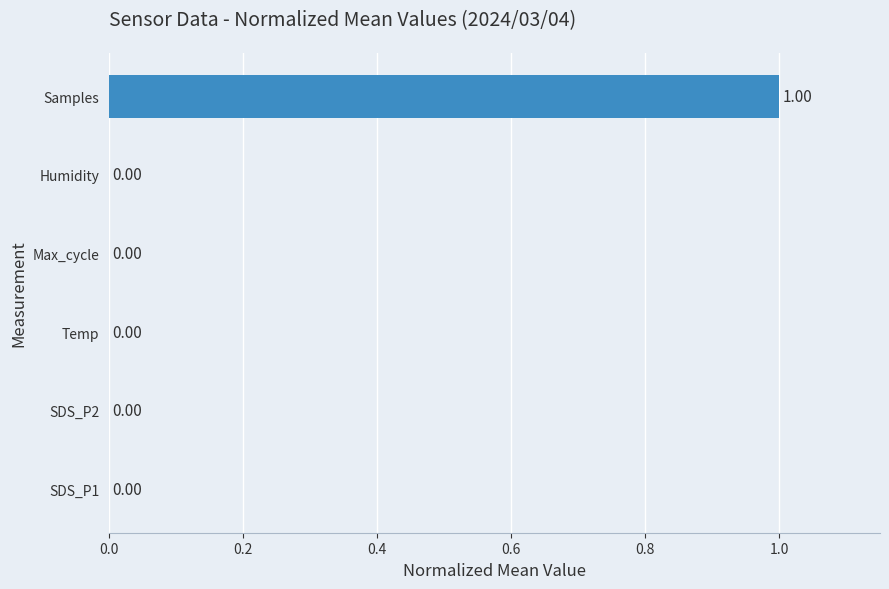

At which category does the chart reach its peak across all series?

Samples